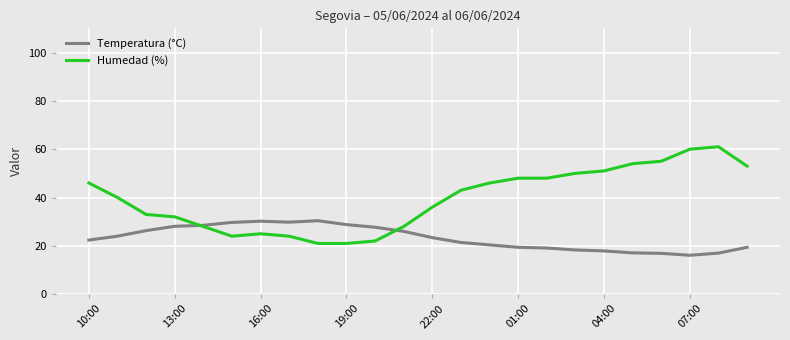

Rank the series by their average value, from highest to lowest.

Humedad (%), Temperatura (°C)